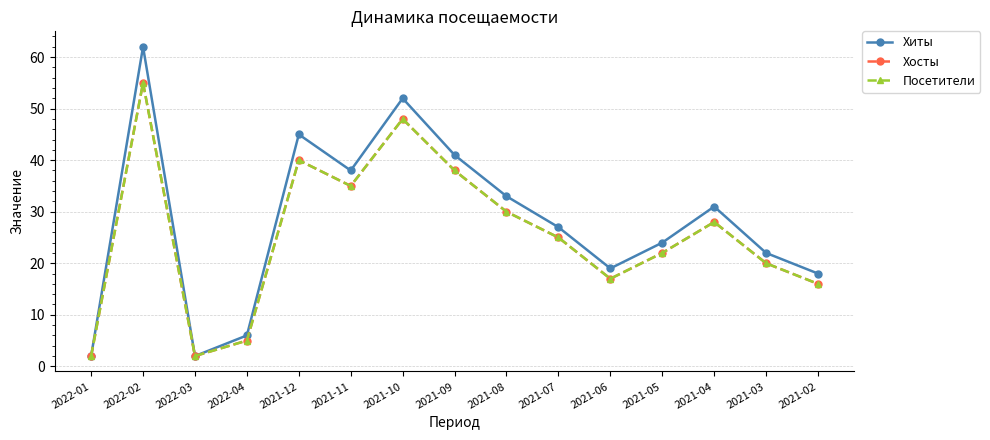

In Хиты, how many points are lower than both neighbors (excluding endpoints)?

3